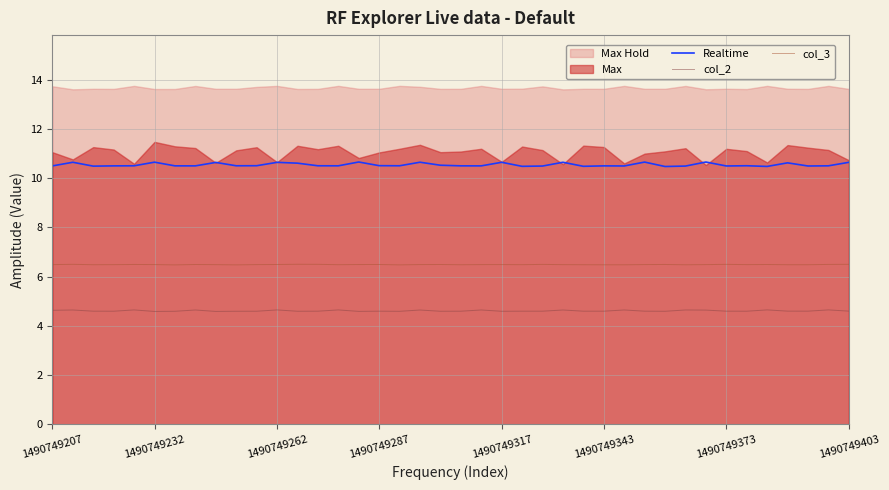

True or false: col_3 and col_2 cross at least once.

False